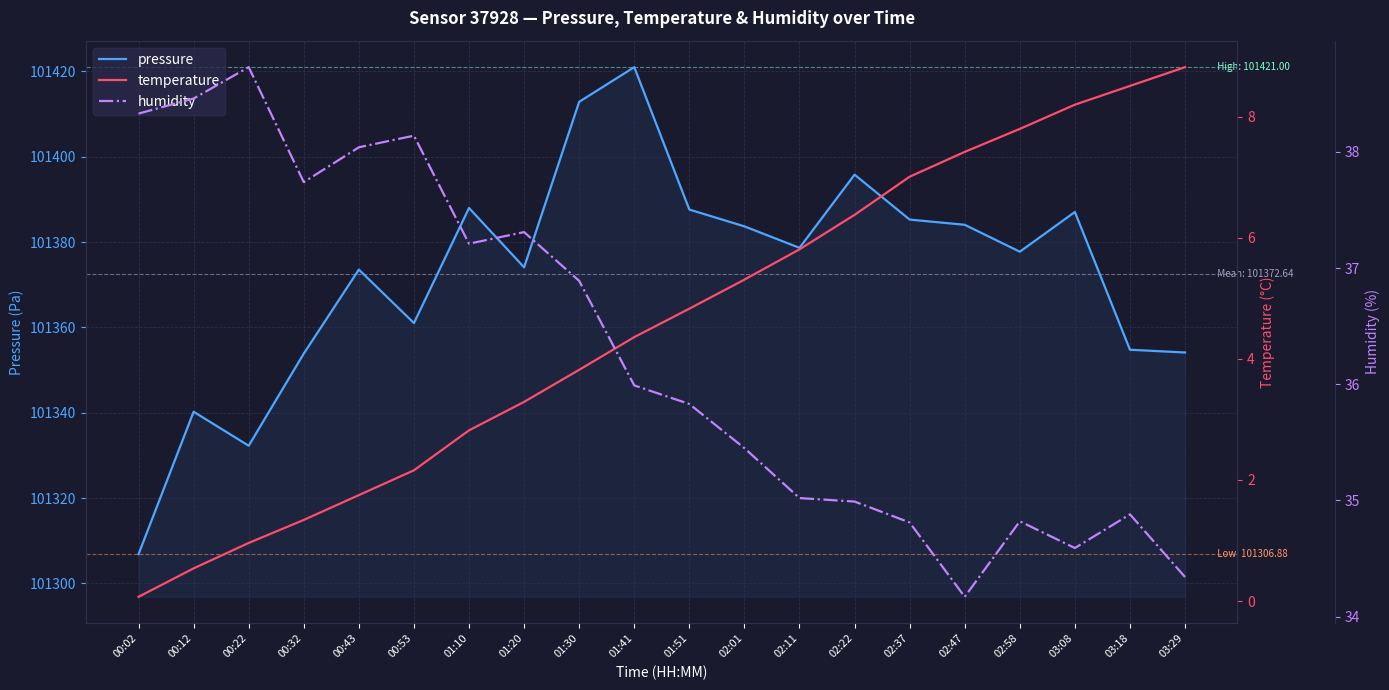

How many categories are shown in the chart?

20